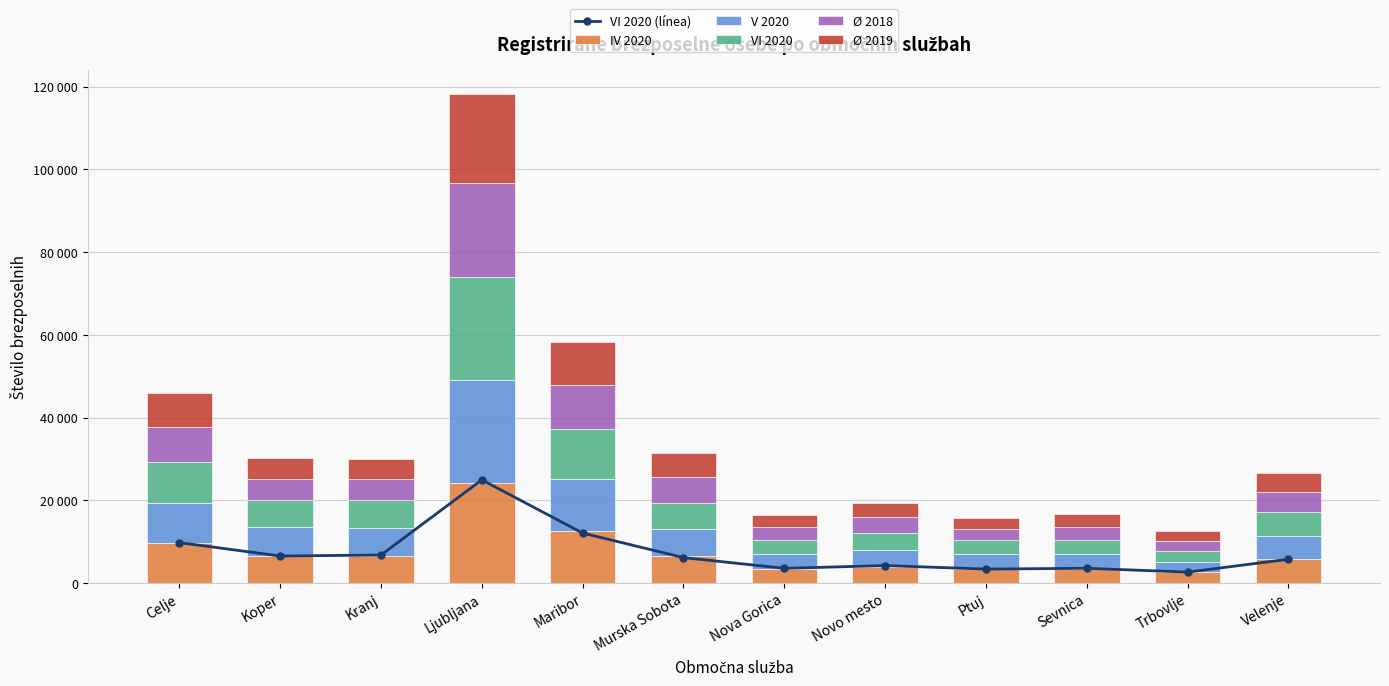

True or false: Ø 2018 has a value of 6449.8 at Velenje.

False